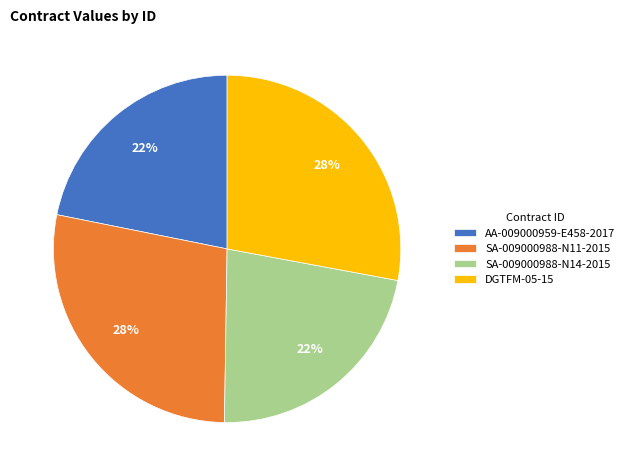

To the nearest percent, what percentage of the pie is SA-009000988-N14-2015?

22%